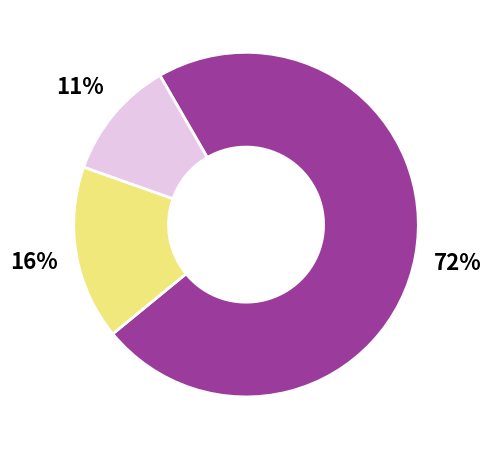

To the nearest percent, what is the average slice percentage?

33%